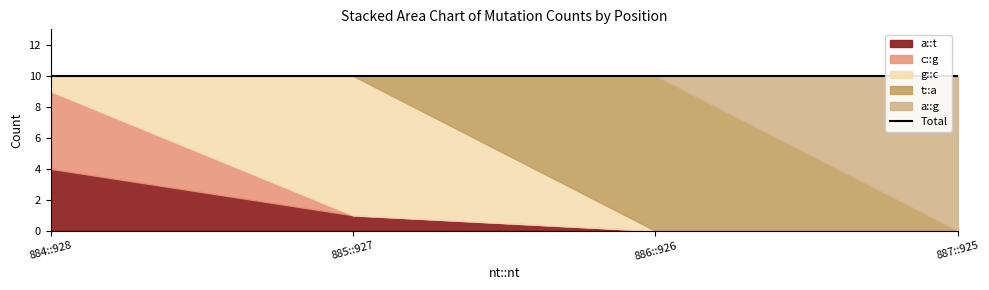

What is the total value across all series at 885::927?

10